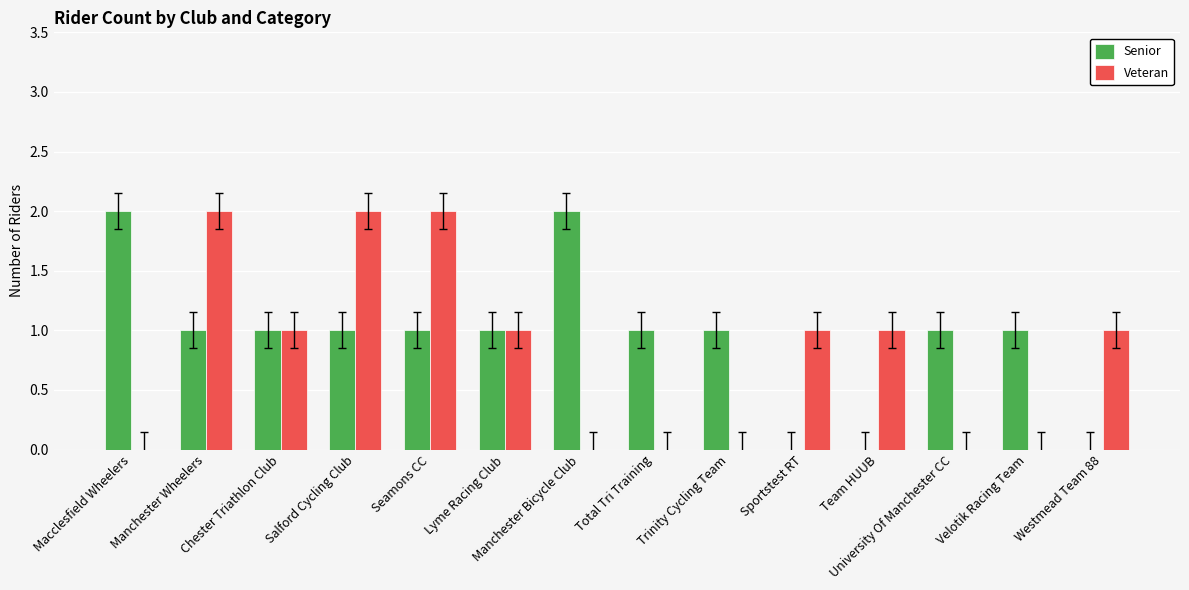

Count the number of data series in this chart.

2